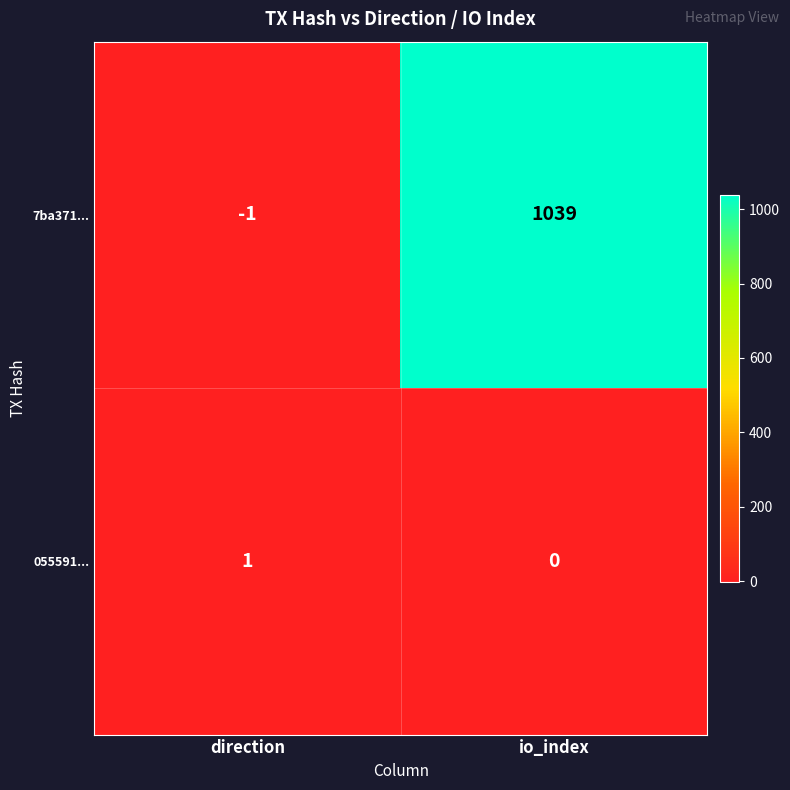

The value of 7ba371... at direction is -1. True or false?

True